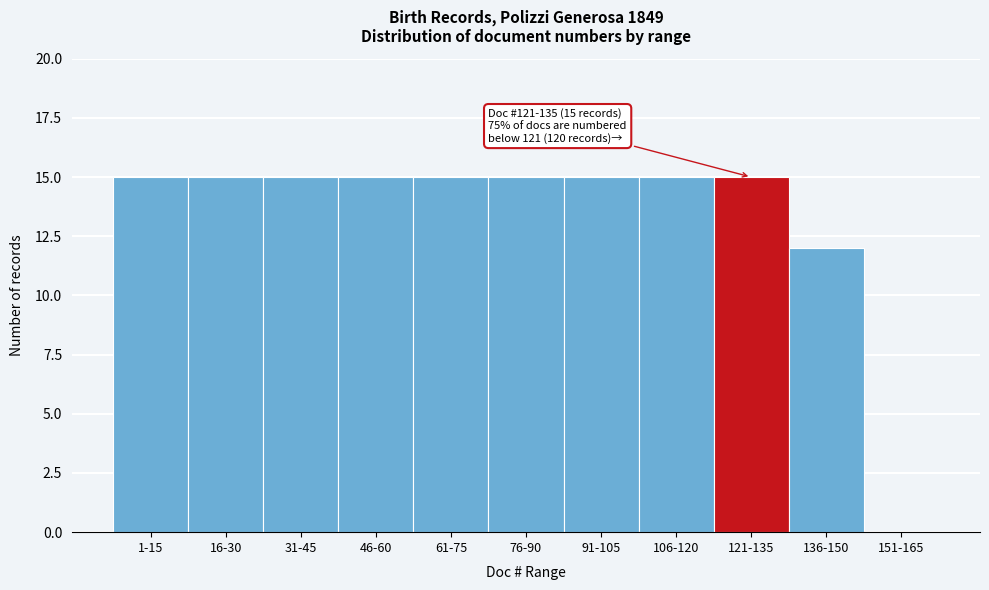

Reading left to right, list all the values displayed in this chart.

1-15=15	16-30=15	31-45=15	46-60=15	61-75=15	76-90=15	91-105=15	106-120=15	121-135=15	136-150=12	151-165=0